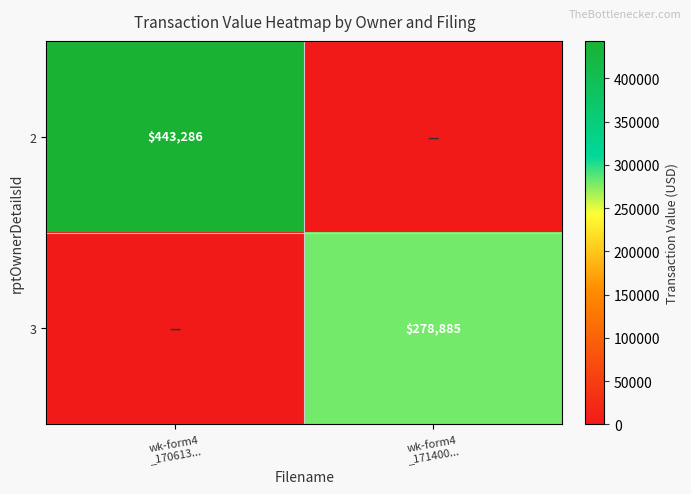

Rank the series by their average value, from lowest to highest.

3, 2